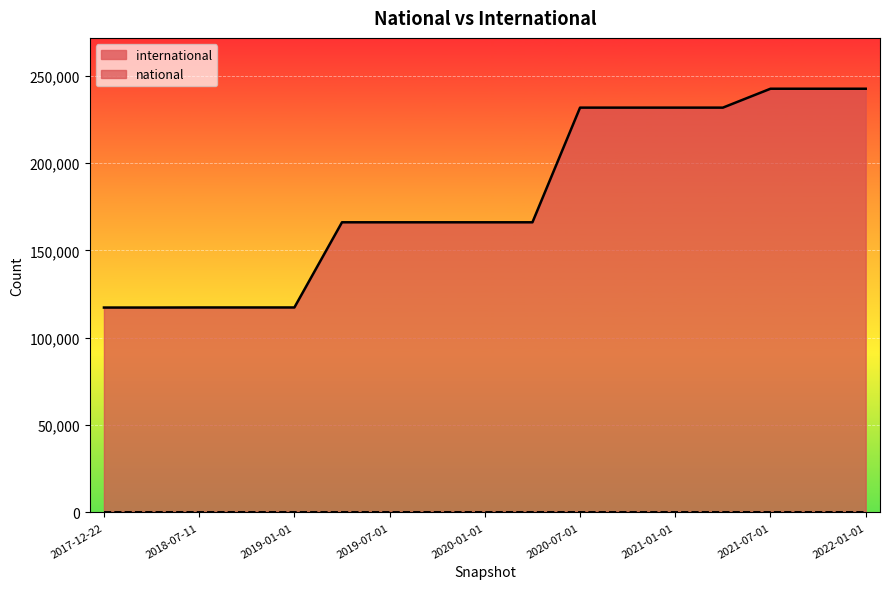

How many data points are above 166095?

7